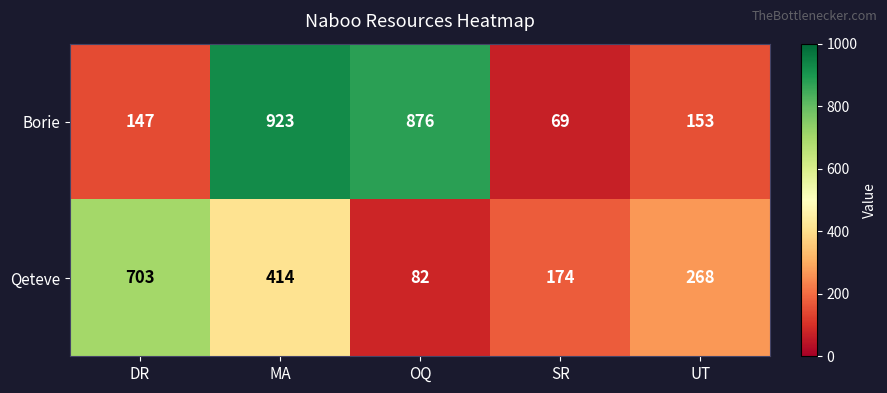

What is the total value across all series at DR?

850